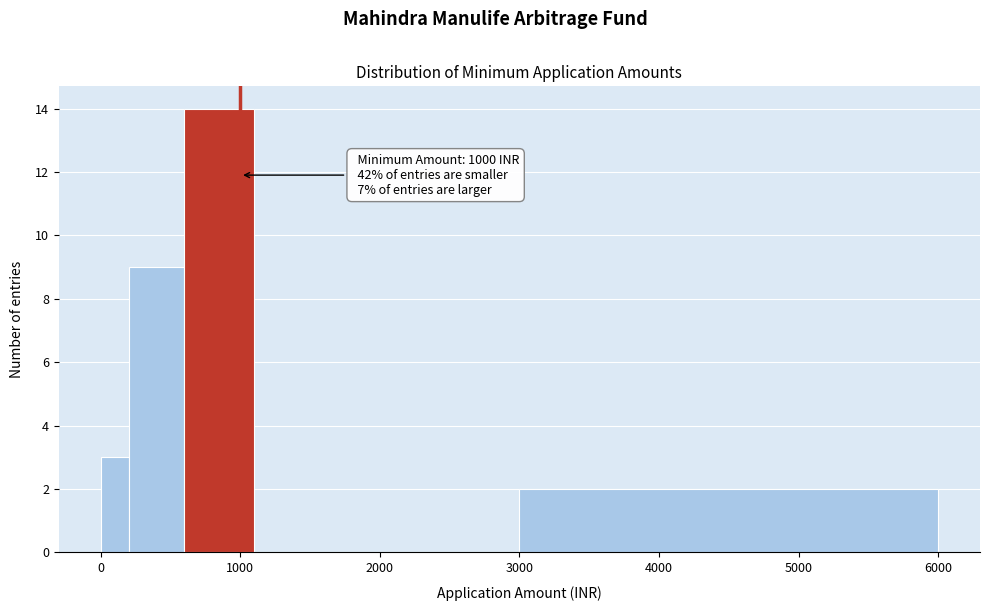

Read against the x-axis, roughly where is the centre of the tallest bar?

900